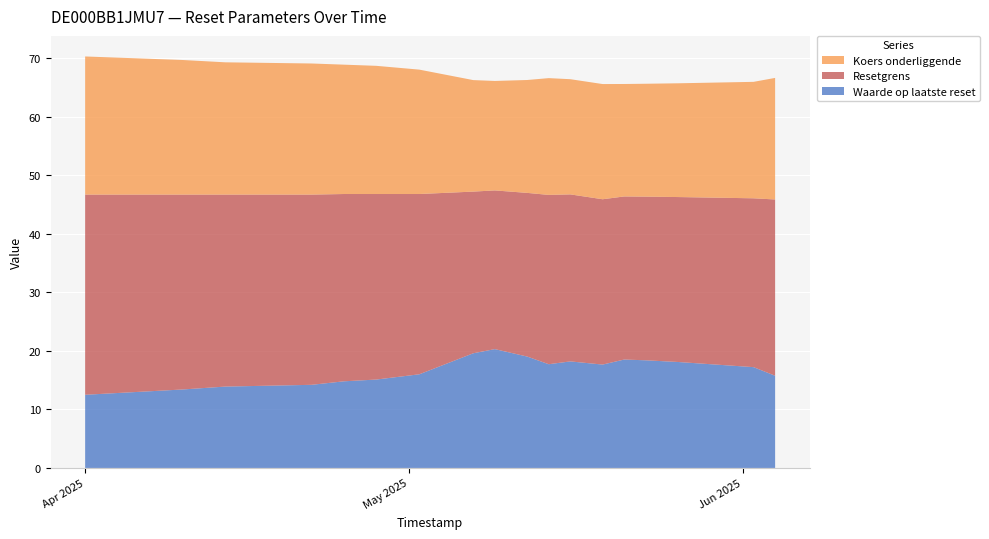

Reading right to left, transcribe all the data shown in this chart.

Waarde op laatste reset: 2025-06-04=15.8	2025-06-02=17.2	2025-05-26=18.1	2025-05-23=18.4	2025-05-21=18.5	2025-05-19=17.7	2025-05-16=18.2	2025-05-14=17.7	2025-05-12=19.0	2025-05-09=20.3	2025-05-07=19.6	2025-05-02=16.0	2025-04-28=15.1	2025-04-25=14.8	2025-04-22=14.2	2025-04-14=13.9	2025-04-10=13.4	2025-04-07=13.1	2025-04-04=12.8	2025-04-01=12.5
Resetgrens: 2025-06-04=30.1	2025-06-02=28.8	2025-05-26=28.2	2025-05-23=28.0	2025-05-21=27.9	2025-05-19=28.2	2025-05-16=28.5	2025-05-14=28.9	2025-05-12=28.0	2025-05-09=27.1	2025-05-07=27.6	2025-05-02=30.8	2025-04-28=31.7	2025-04-25=32.0	2025-04-22=32.5	2025-04-14=32.8	2025-04-10=33.3	2025-04-07=33.6	2025-04-04=33.9	2025-04-01=34.2
Koers onderliggende: 2025-06-04=20.8	2025-06-02=19.9	2025-05-26=19.4	2025-05-23=19.3	2025-05-21=19.2	2025-05-19=19.7	2025-05-16=19.7	2025-05-14=19.9	2025-05-12=19.3	2025-05-09=18.7	2025-05-07=19.1	2025-05-02=21.2	2025-04-28=21.9	2025-04-25=22.1	2025-04-22=22.4	2025-04-14=22.6	2025-04-10=23.0	2025-04-07=23.2	2025-04-04=23.4	2025-04-01=23.6